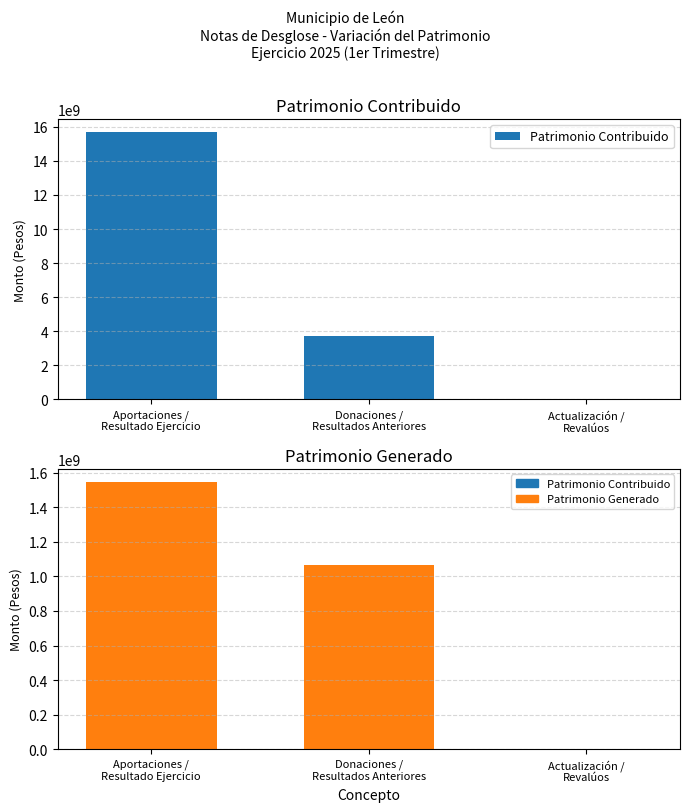

What is the total value across all series at Actualización /
Revalúos?

2743494.3